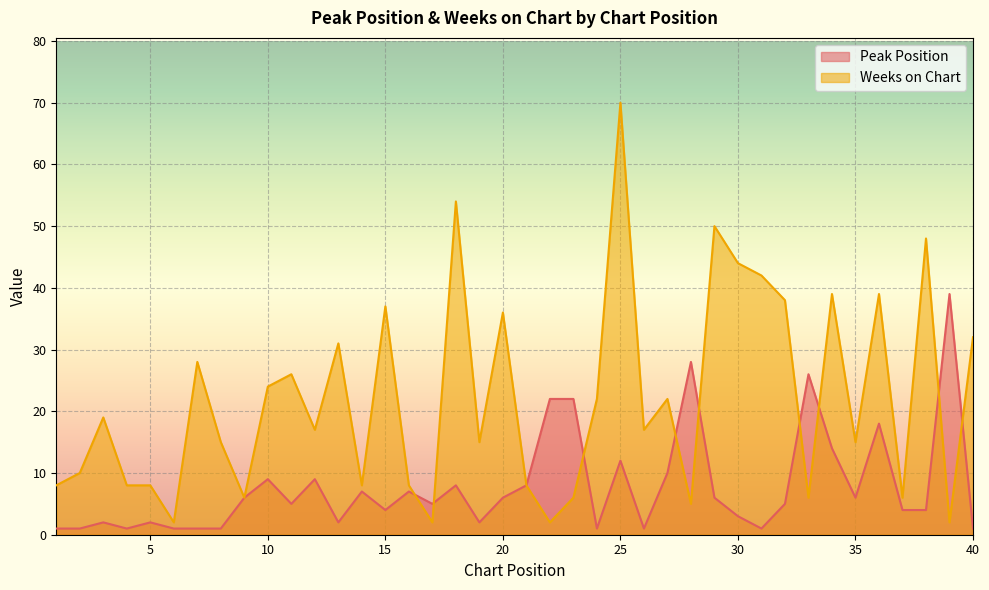

Reading right to left, extract all data points from this chart.

Peak Position: 1	39	4	4	18	6	14	26	5	1	3	6	28	10	1	12	1	22	22	8	6	2	8	5	7	4	7	2	9	5	9	6	1	1	1	2	1	2	1	1
Weeks on Chart: 32	2	48	6	39	15	39	6	38	42	44	50	5	22	17	70	22	6	2	8	36	15	54	2	8	37	8	31	17	26	24	6	15	28	2	8	8	19	10	8